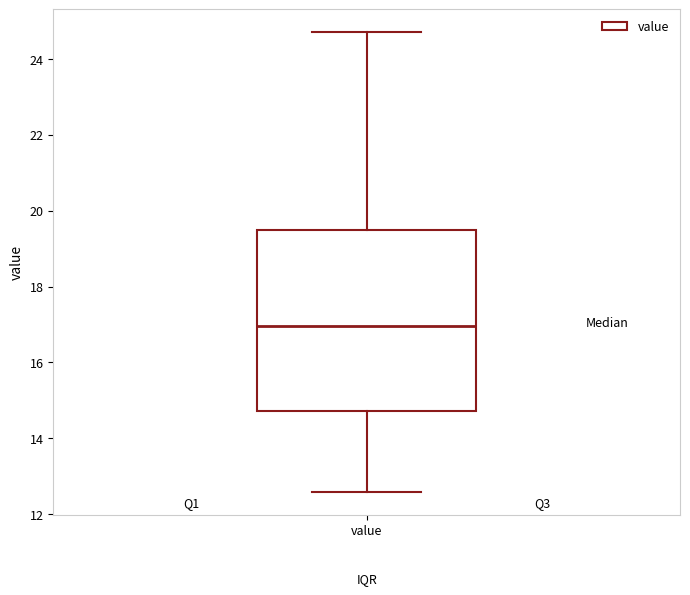

Where does the upper whisker of the box for value end on the y-axis? The values are not printed on the chart, so give them approximately, as read against the axis.

24.8